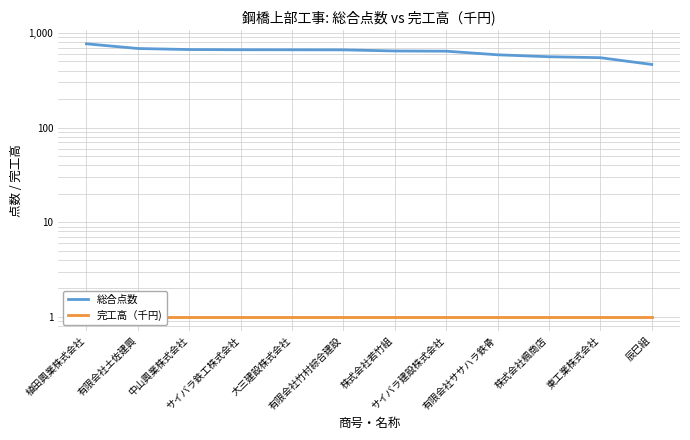

What is the label of the 10th point from the right?

中山興業株式会社